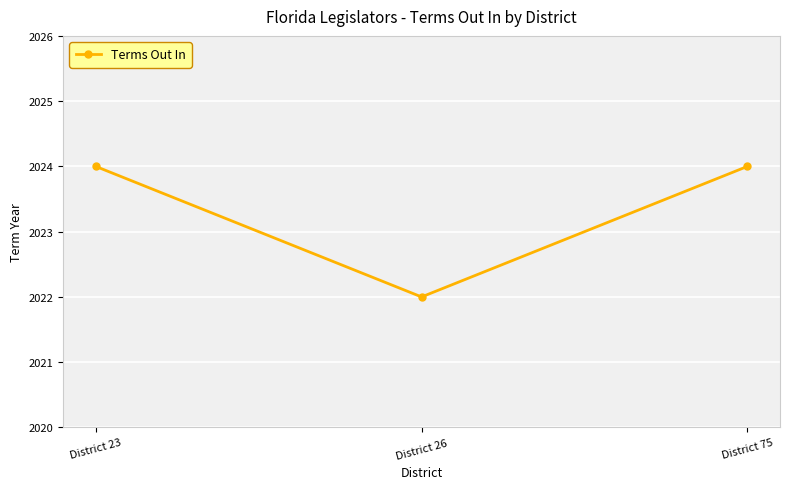

What is the ratio of the value at District 75 to the value at District 26?

1.0